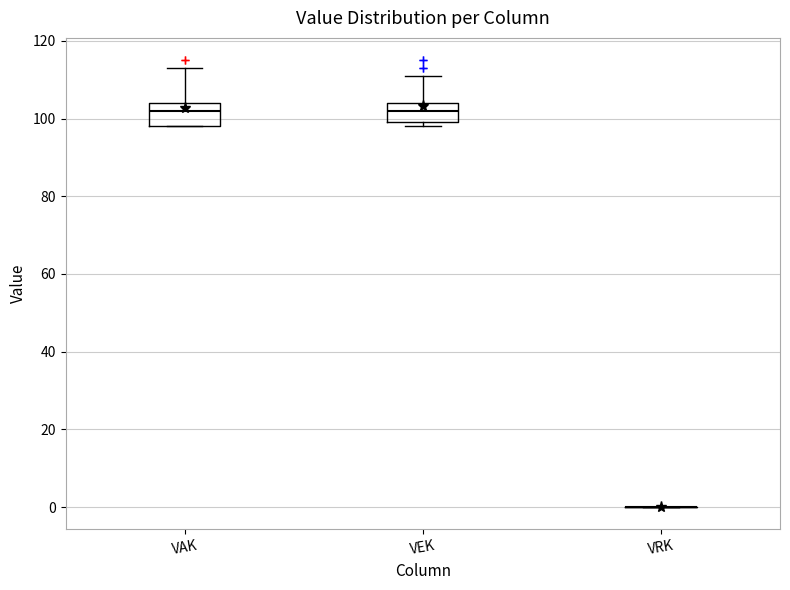

Reading left to right, read every box against the y-axis: the position of its median line, the range the box covers, and the ends of its whiskers. The values are not printed on the chart, so give them approximately, as read against the axis.

VAK: median 102, box 98 to 104, whiskers 98 to 114
VEK: median 102, box 100 to 104, whiskers 98 to 112
VRK: box collapsed to a line at 0, whiskers 0 to 0